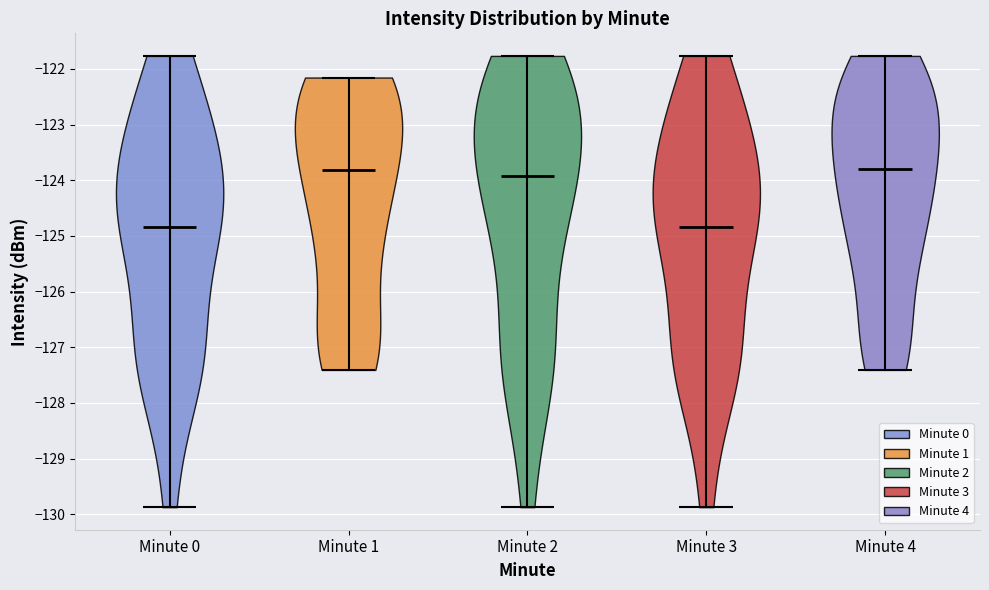

Reading left to right, read every violin against the y-axis: where its median line is, and the lowest and highest points it reaches. The values are not printed on the chart, so give them approximately, as read against the axis.

Minute 0: median line -124.8, lowest point -129.9, highest point -121.8
Minute 1: median line -123.8, lowest point -127.4, highest point -122.2
Minute 2: median line -123.9, lowest point -129.9, highest point -121.8
Minute 3: median line -124.8, lowest point -129.9, highest point -121.8
Minute 4: median line -123.8, lowest point -127.4, highest point -121.8